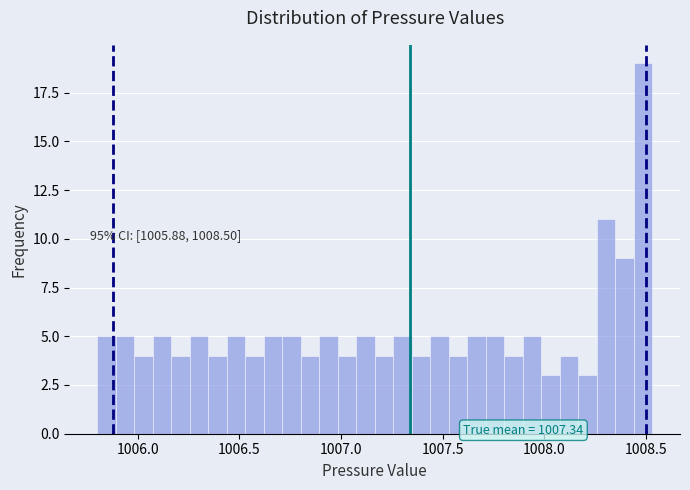

Around what value on the x-axis is the tallest bar? Give the approximate position of its centre, as read against the axis.

1008.50